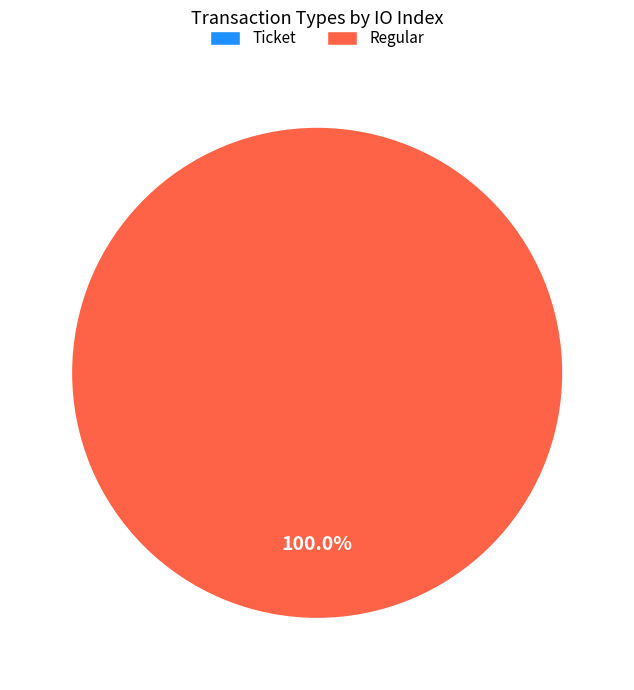

Rank the categories by value from lowest to highest.

Ticket, Regular